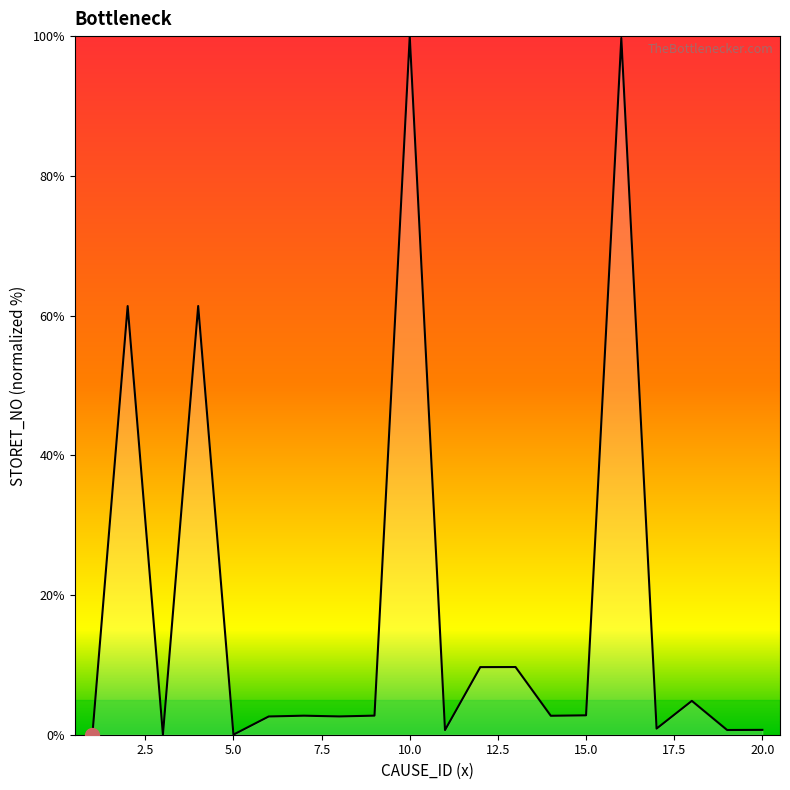

What is the difference between the maximum and minimum values?

100.0